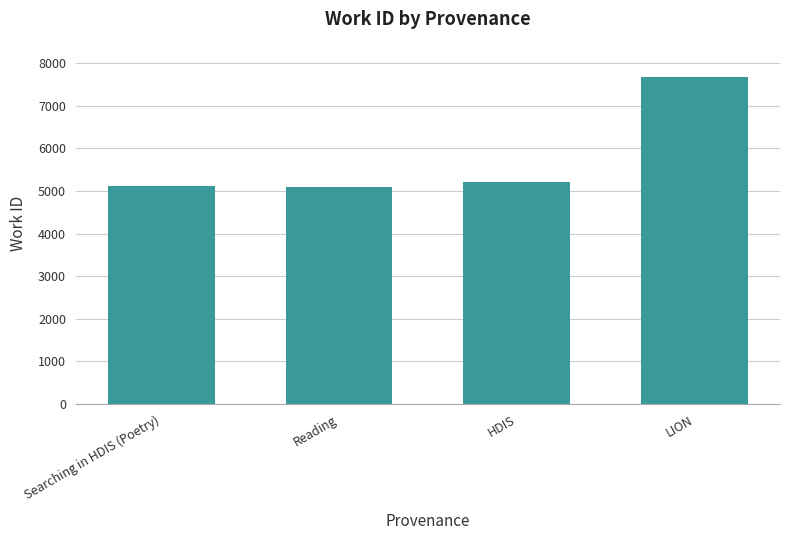

Approximately how many times larger is the value at Reading compared to LION?

0.7